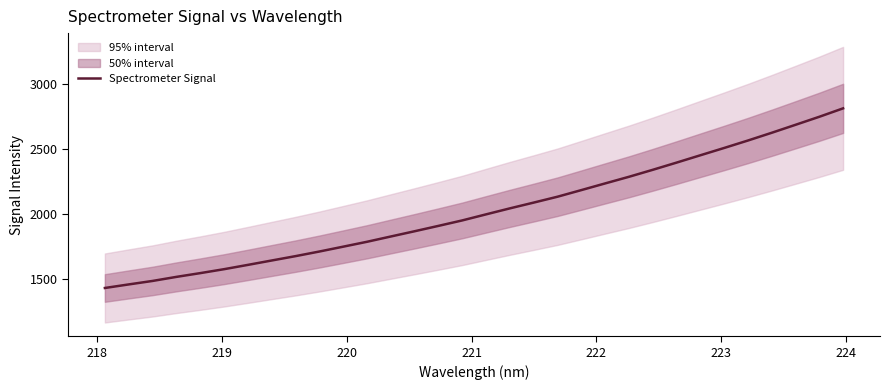

How many categories are shown in the chart?

32